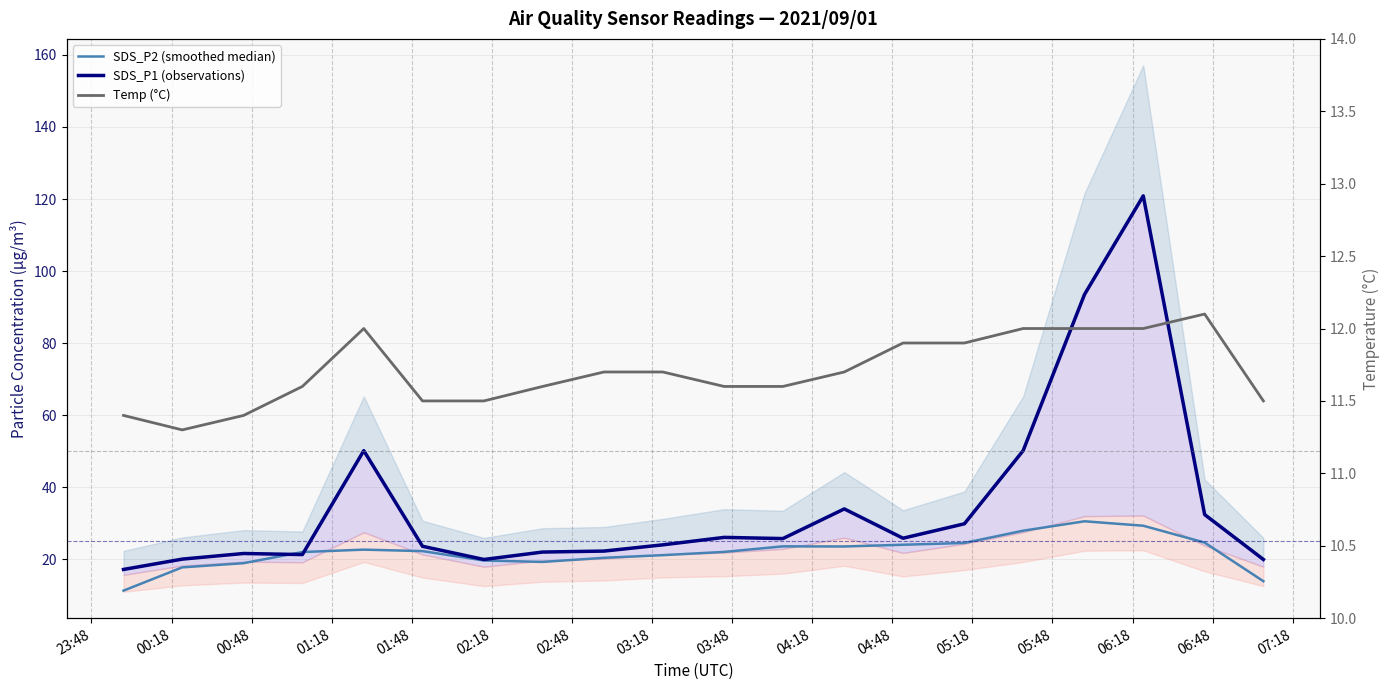

Rank the series by their average value, from lowest to highest.

Temp (°C), SDS_P2 (smoothed median), SDS_P1 (observations)